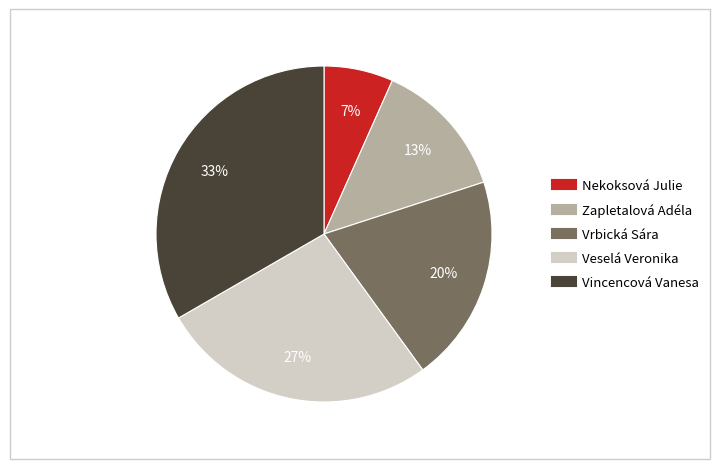

Rank the categories by value from lowest to highest.

Nekoksová Julie, Zapletalová Adéla, Vrbická Sára, Veselá Veronika, Vincencová Vanesa